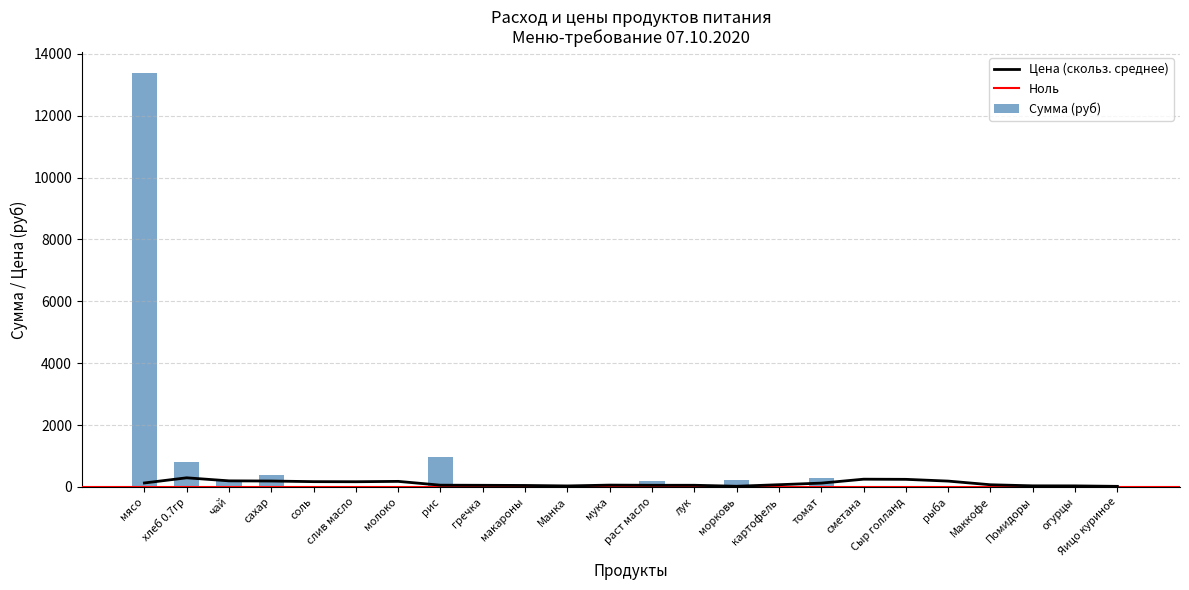

Which series has the largest total across all categories?

Сумма (руб)